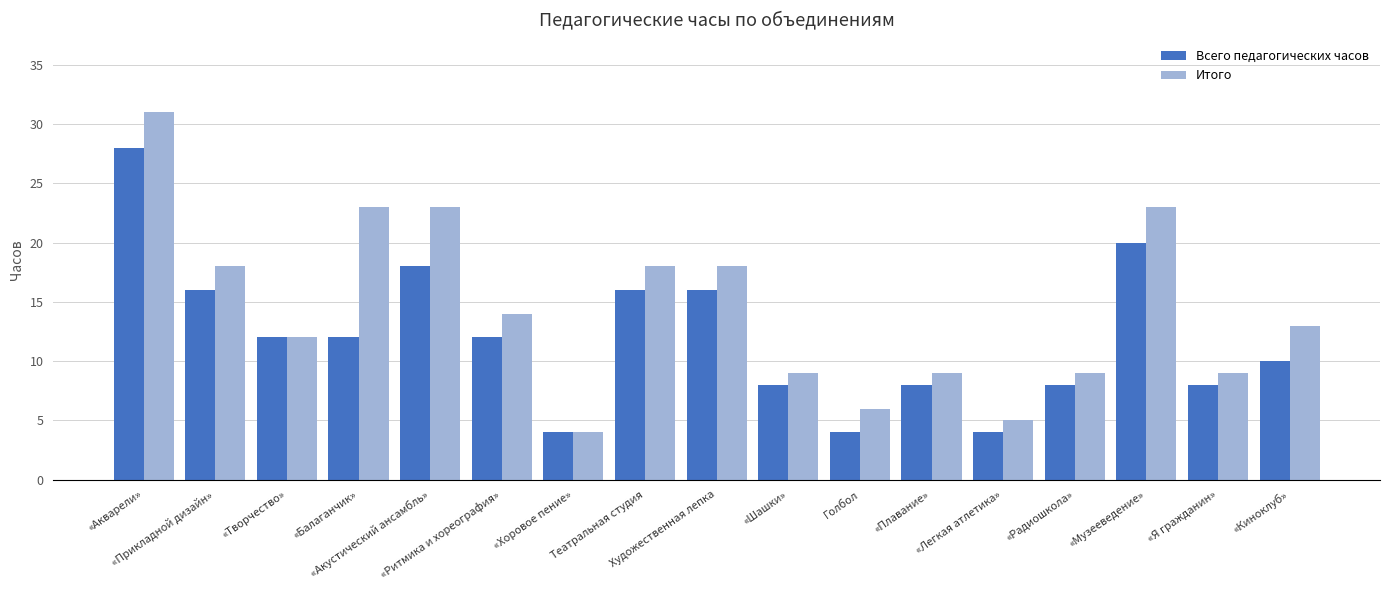

Between Театральная студия and «Радиошкола», which series saw the biggest shift?

Итого